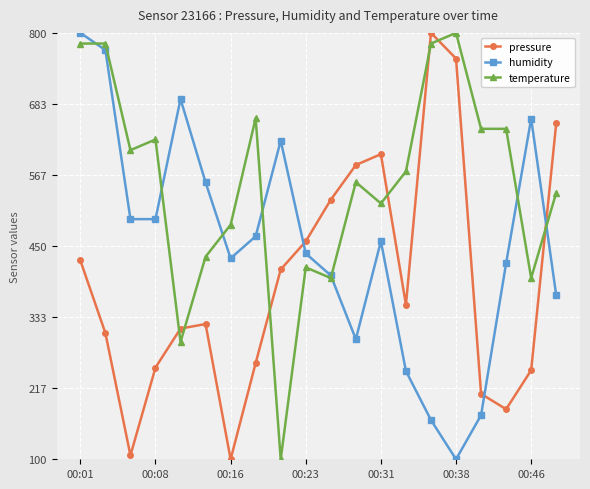

What is the value of the temperature point at the 15th from the left?

782.5